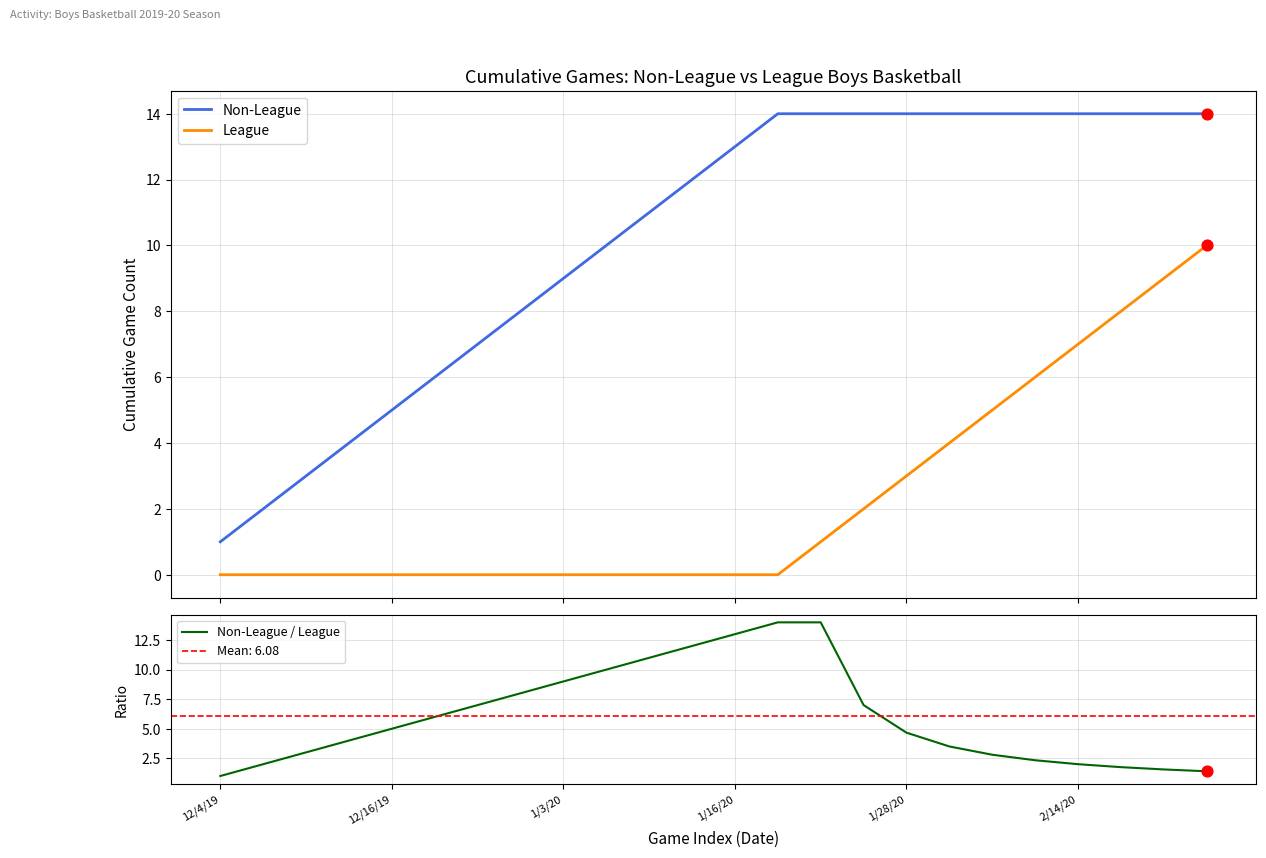

What is the total value across all series at 17?

21.5